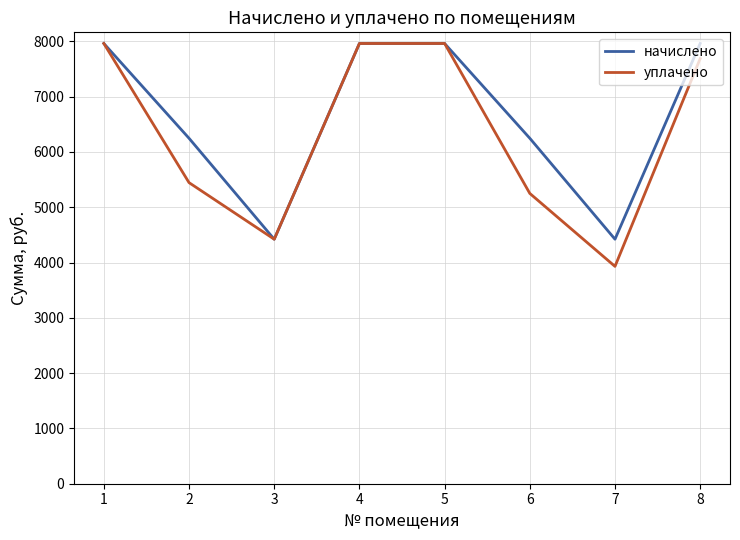

Does the chart have visible grid lines?

Yes